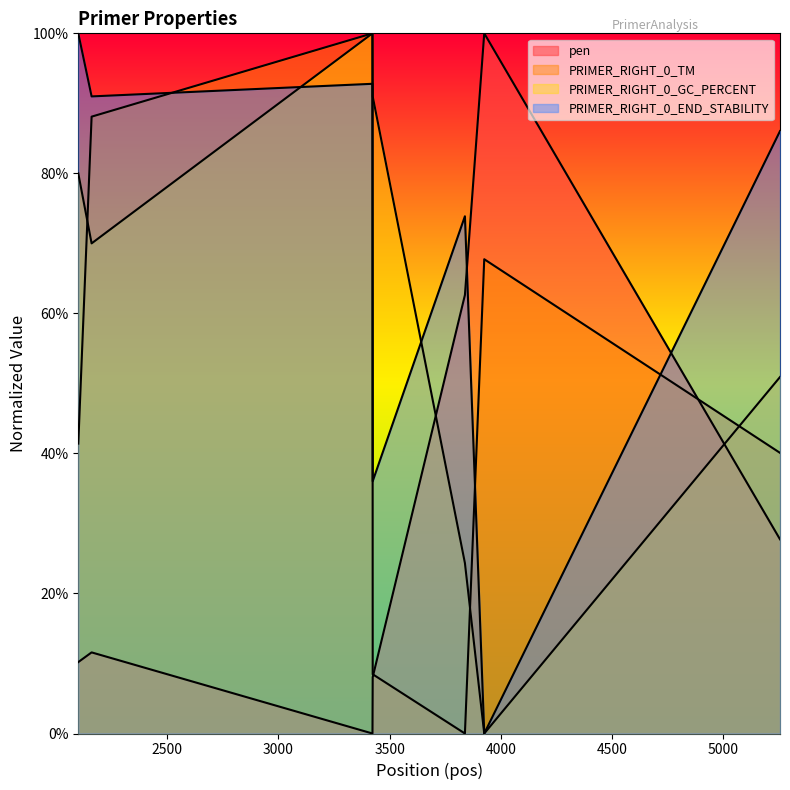

Reading left to right, transcribe all the data shown in this chart.

pen: 10.2	11.6	0.0	8.0	62.6	100.0	27.7
PRIMER_RIGHT_0_TM: 41.4	88.1	100.0	8.5	0.0	67.7	40.1
PRIMER_RIGHT_0_GC_PERCENT: 80.0	70.0	100.0	91.0	24.3	0.0	50.9
PRIMER_RIGHT_0_END_STABILITY: 100.0	91.0	92.8	36.0	73.9	0.0	86.0